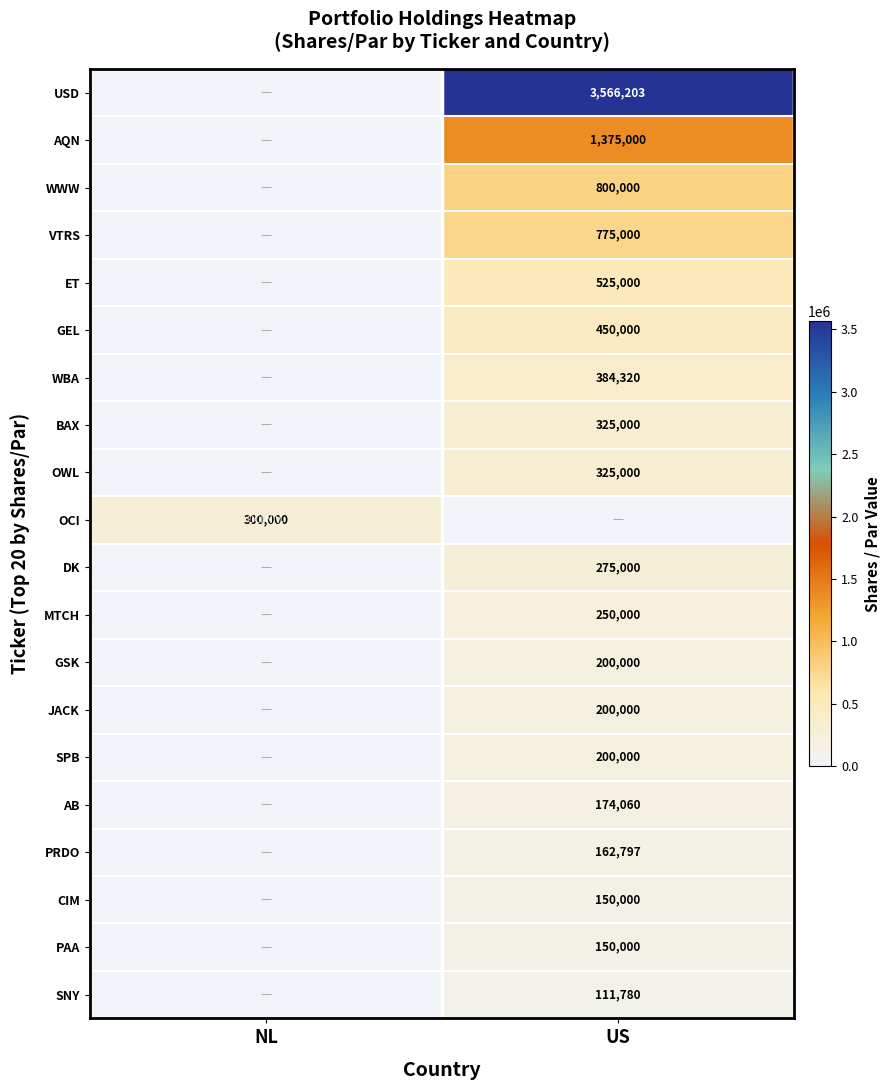

What is the difference between the highest and lowest values at US?

3566202.9